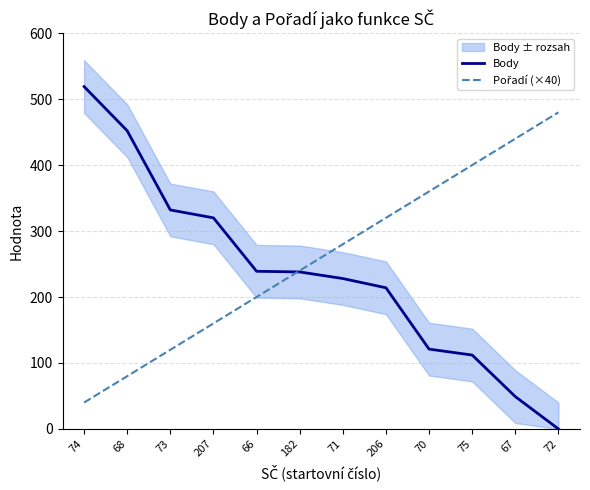

How many data points in Pořadí (×40) are less than 280?

6